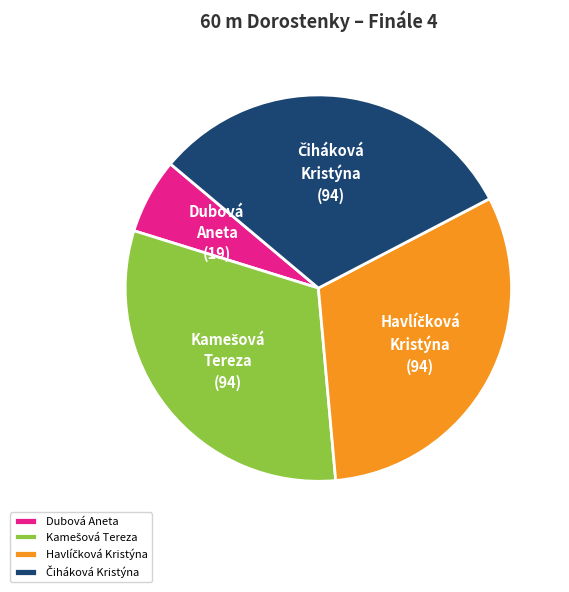

Which category has the smallest portion of the pie?

Dubová Aneta